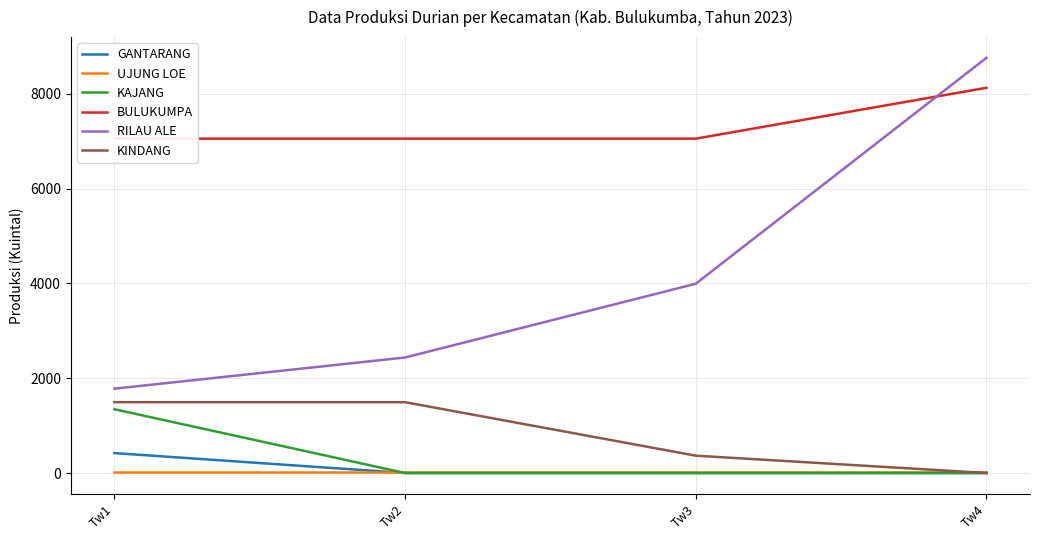

How many values in the KAJANG series exceed 0?

1